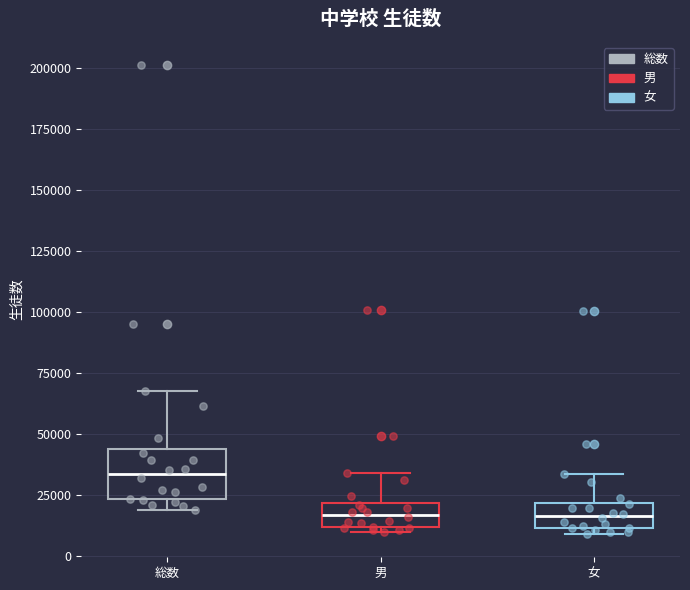

Where does the median line of the box for 総数 sit on the y-axis? The values are not printed on the chart, so give them approximately, as read against the axis.

35000